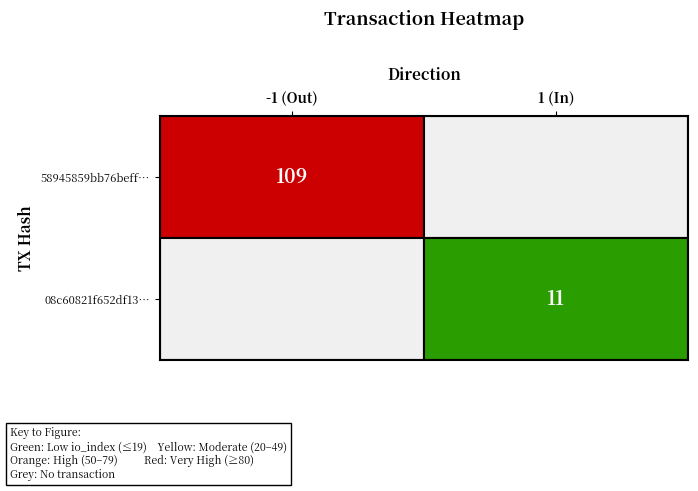

What is the difference between the 58945859bb76beff9ea950c7c49d1257c045998 values at direction and io_index?

110